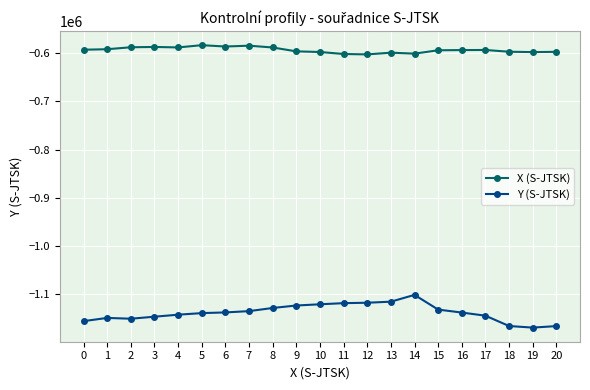

The value of X (S-JTSK) at 10 is -412660.4. True or false?

False